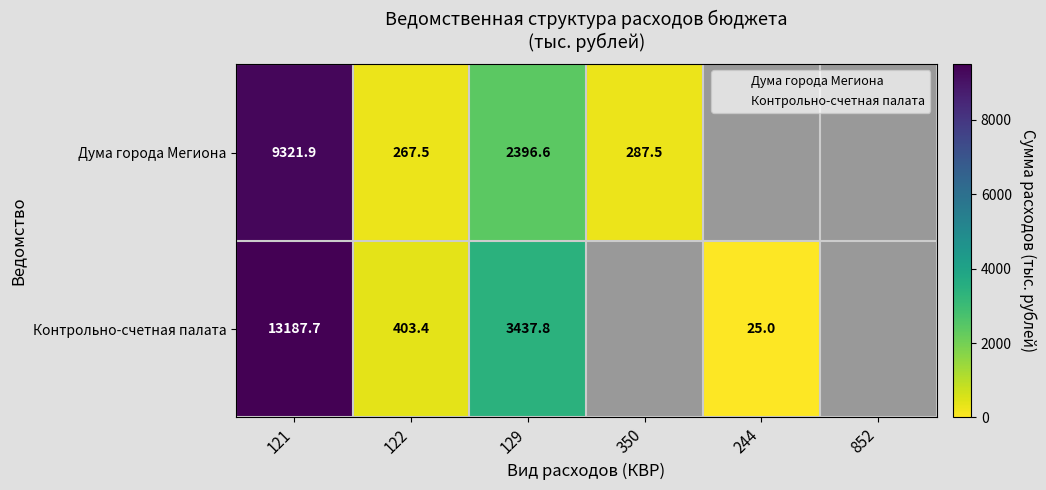

Rank the series by their average value, from lowest to highest.

Дума города Мегиона, Контрольно-счетная палата